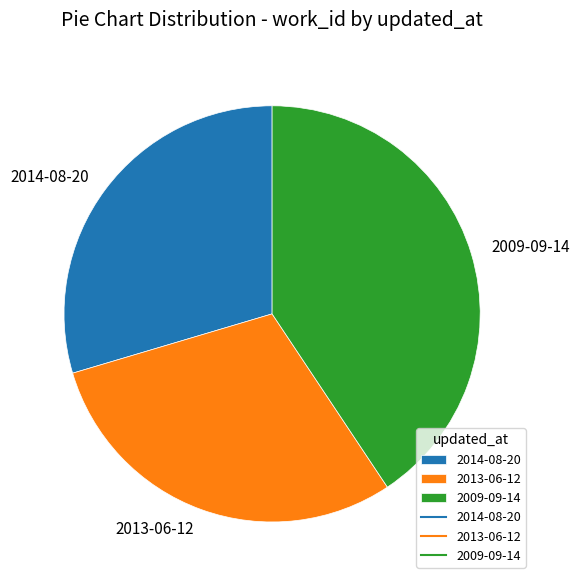

The 2009-09-14 slice represents 41% of the pie. True or false?

True